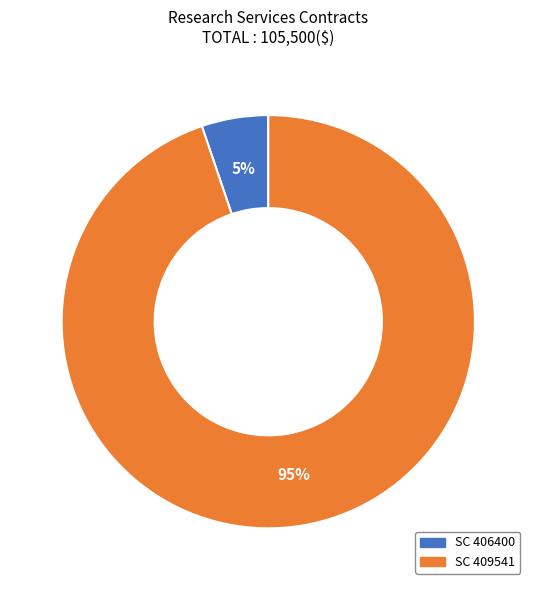

Combined, do SC 406400 and SC 409541 account for over 50%?

Yes